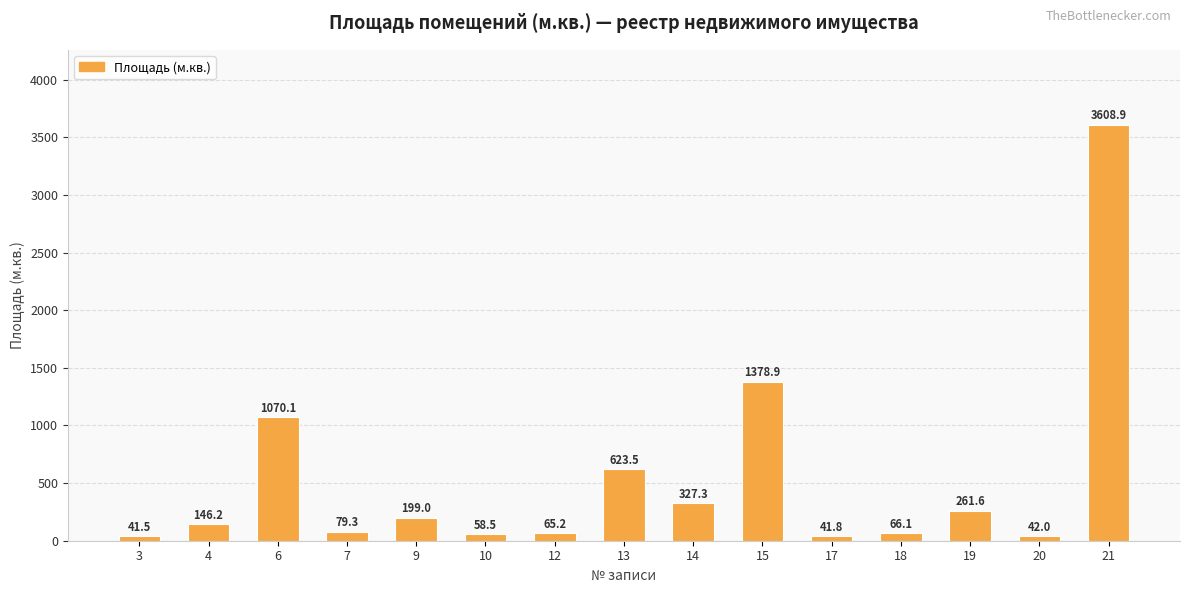

True or false: the data shows 58.5 at 10.

True